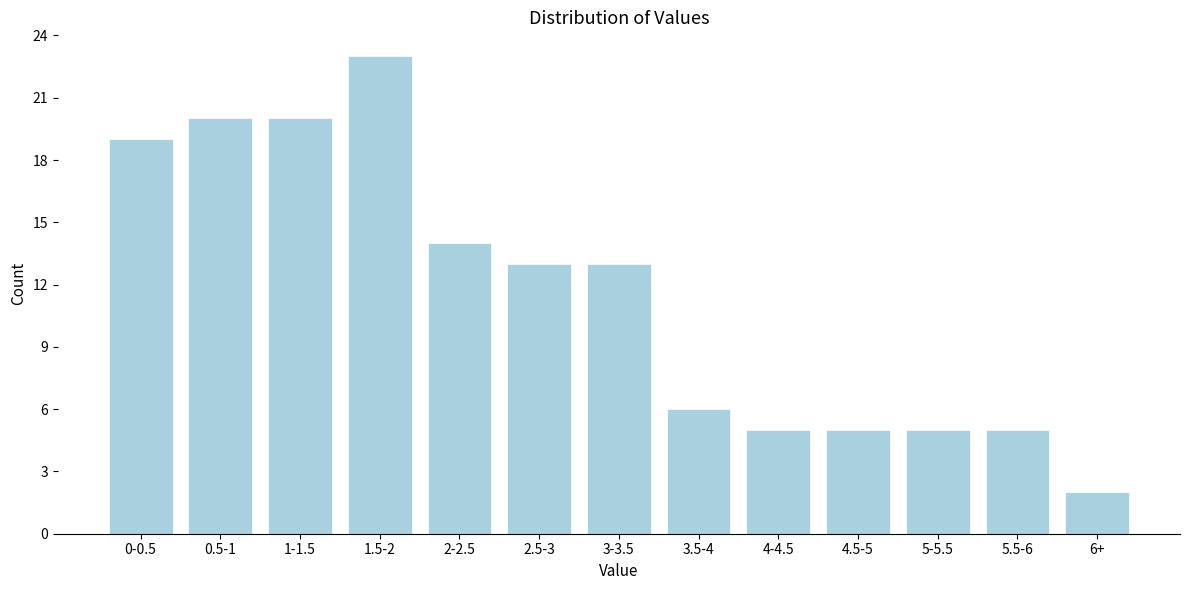

Reading right to left, what are all the values shown in this chart?

2	5	5	5	5	6	13	13	14	23	20	20	19